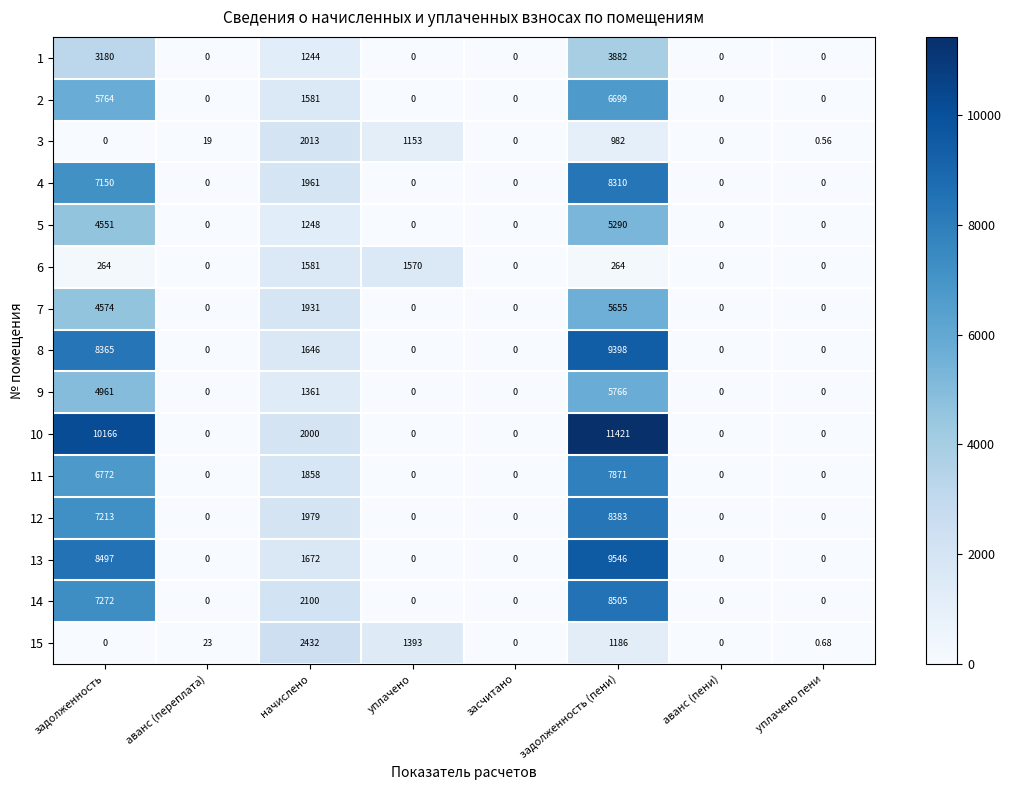

At which category does the chart reach its peak across all series?

задолженность (пени)